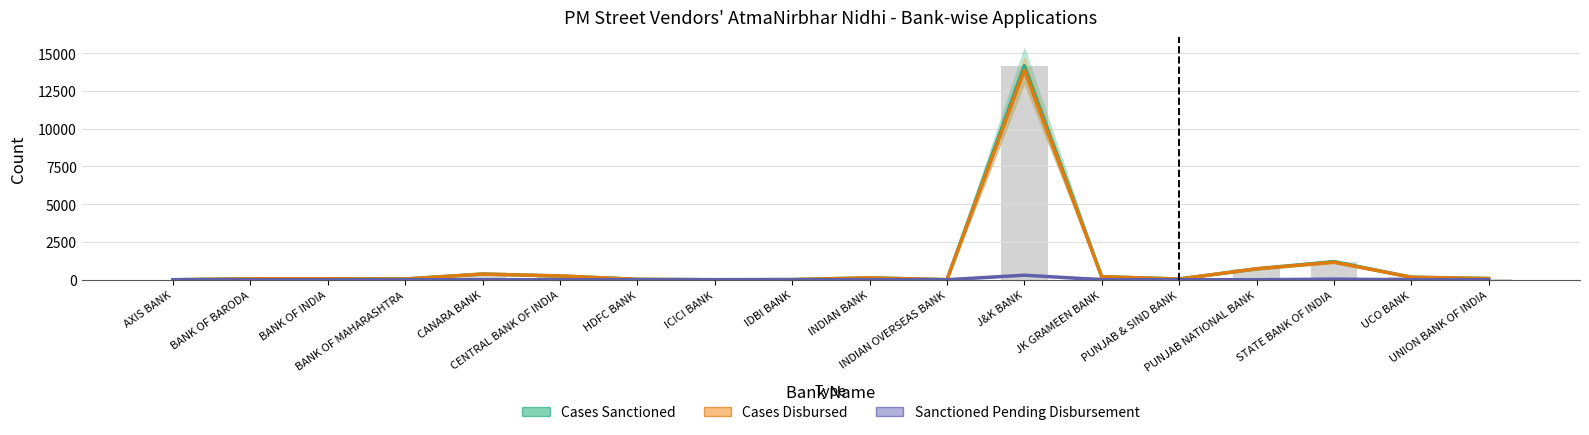

Rank the series by their maximum value, from lowest to highest.

Sanctioned Pending Disbursement, Cases Disbursed, Cases Sanctioned